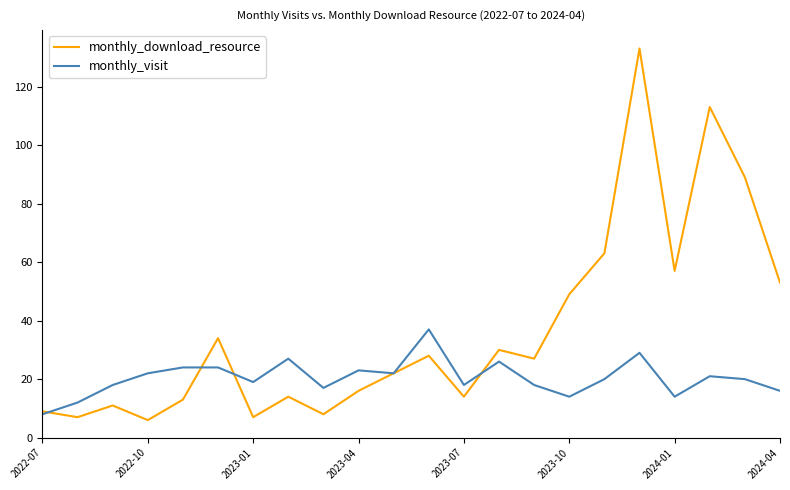

List the series in order of their overall mean, highest first.

monthly_download_resource, monthly_visit